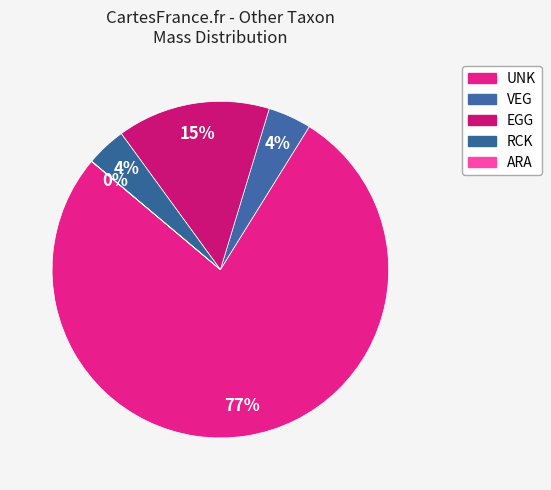

Is it true that EGG is 9% of the pie?

False